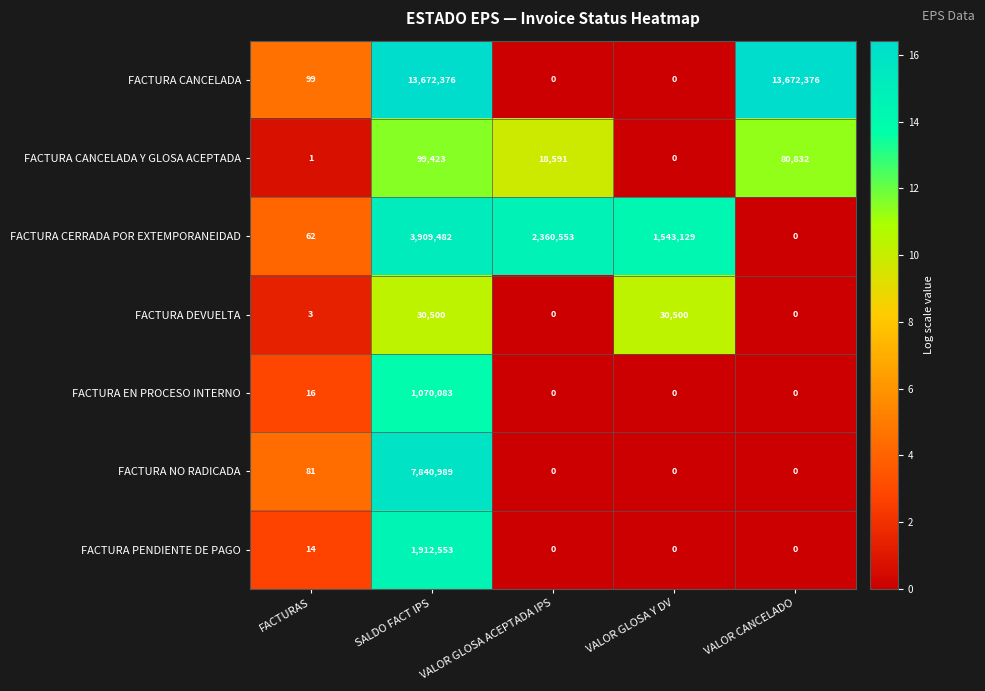

At how many categories does at least one series exceed 12?

5